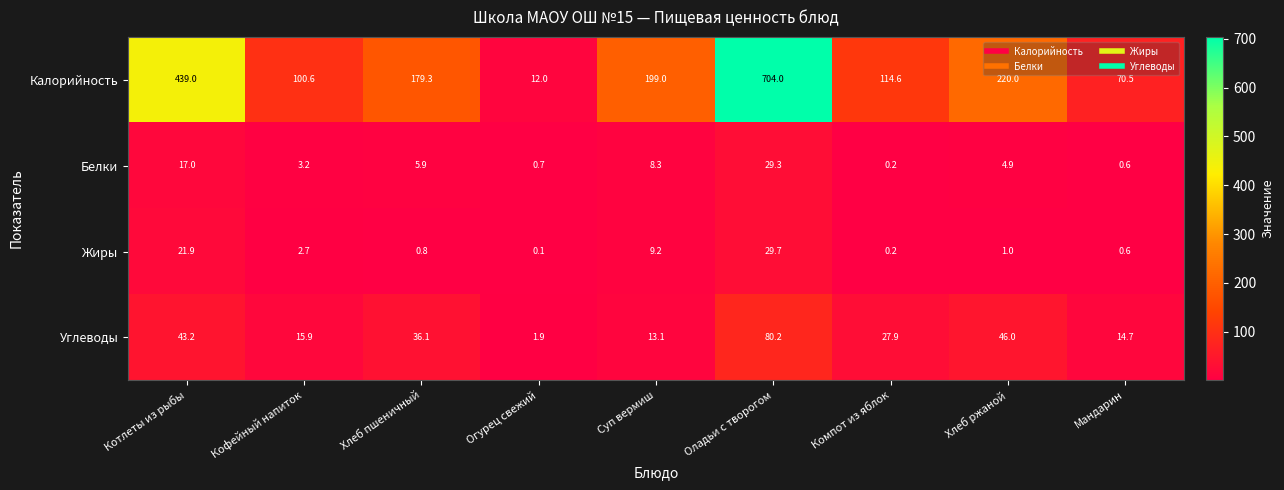

Is it true that Калорийность equals 7.7 at Огурец свежий?

False